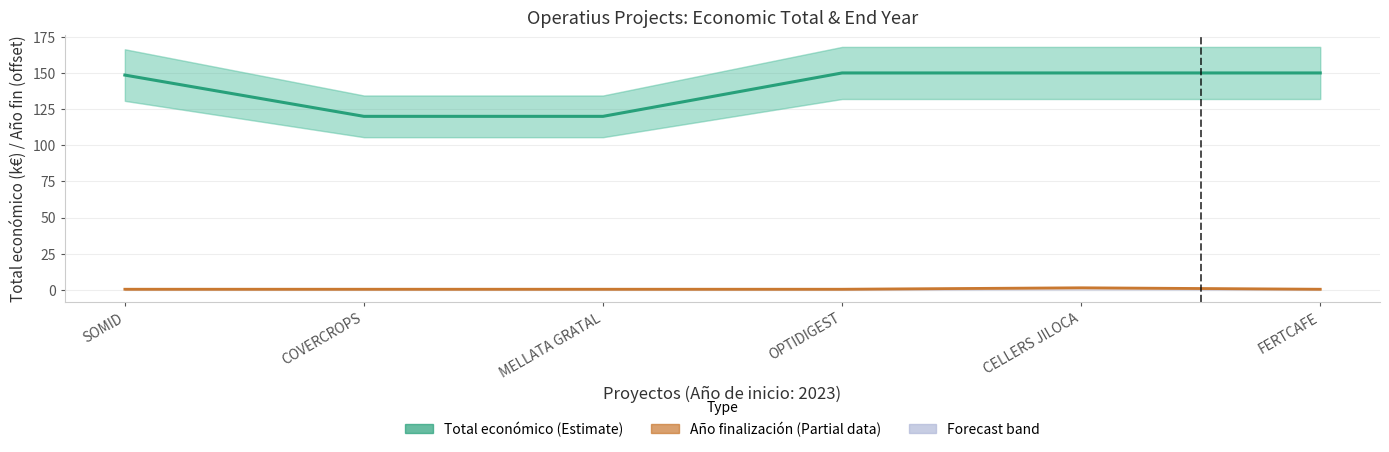

True or false: Año finalización (offset) and Total económico (k€) intersect in this chart.

False